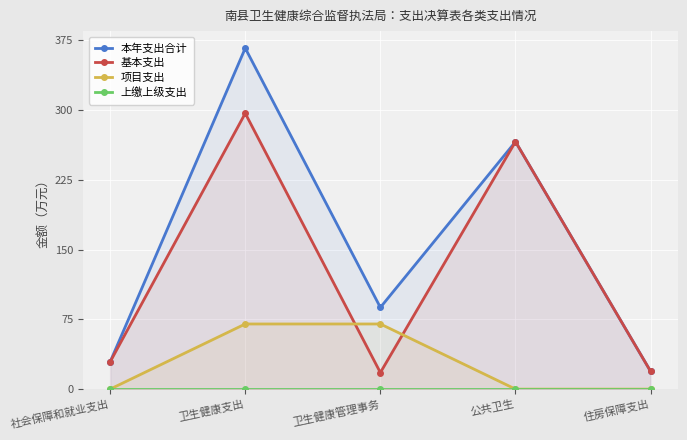

What is the label of the 1st point from the left?

社会保障和就业支出